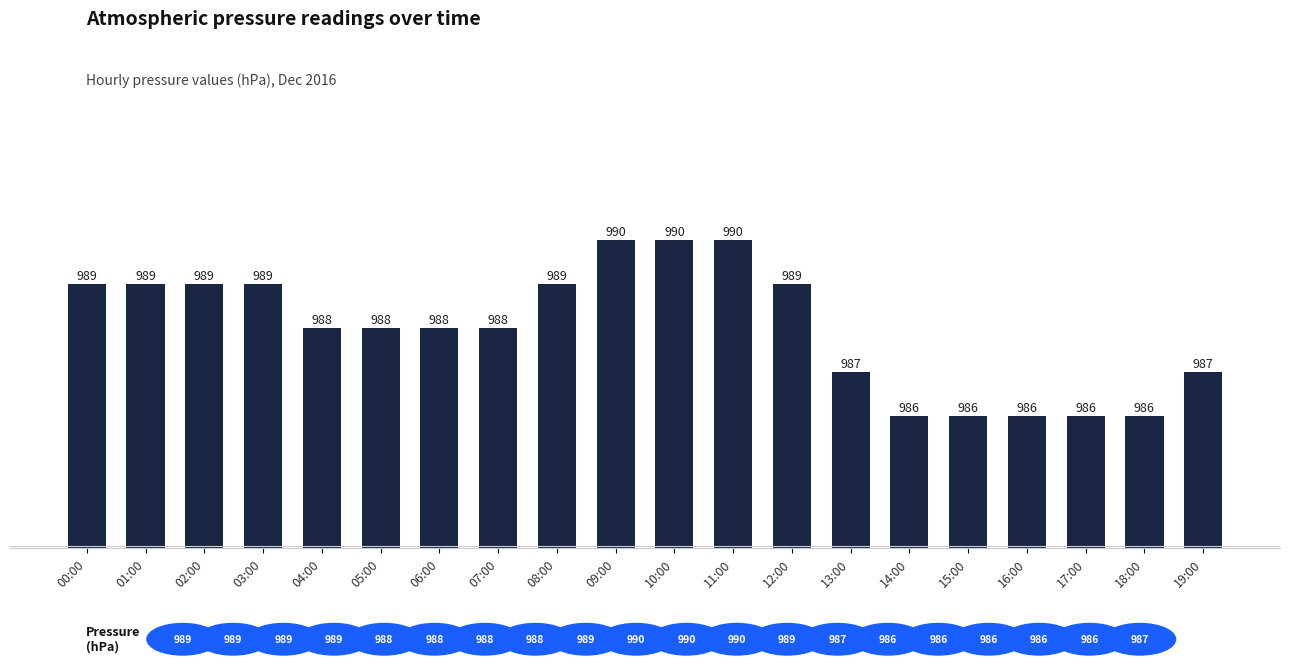

How many values are between 987 and 989?

12